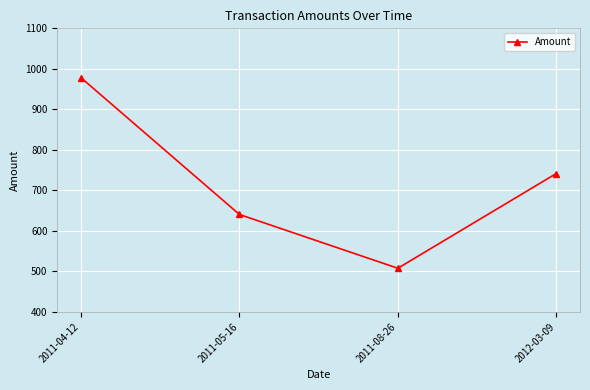

Reading left to right, transcribe all the data shown in this chart.

2011-04-12=978.0	2011-05-16=640.6	2011-08-26=507.8	2012-03-09=741.6